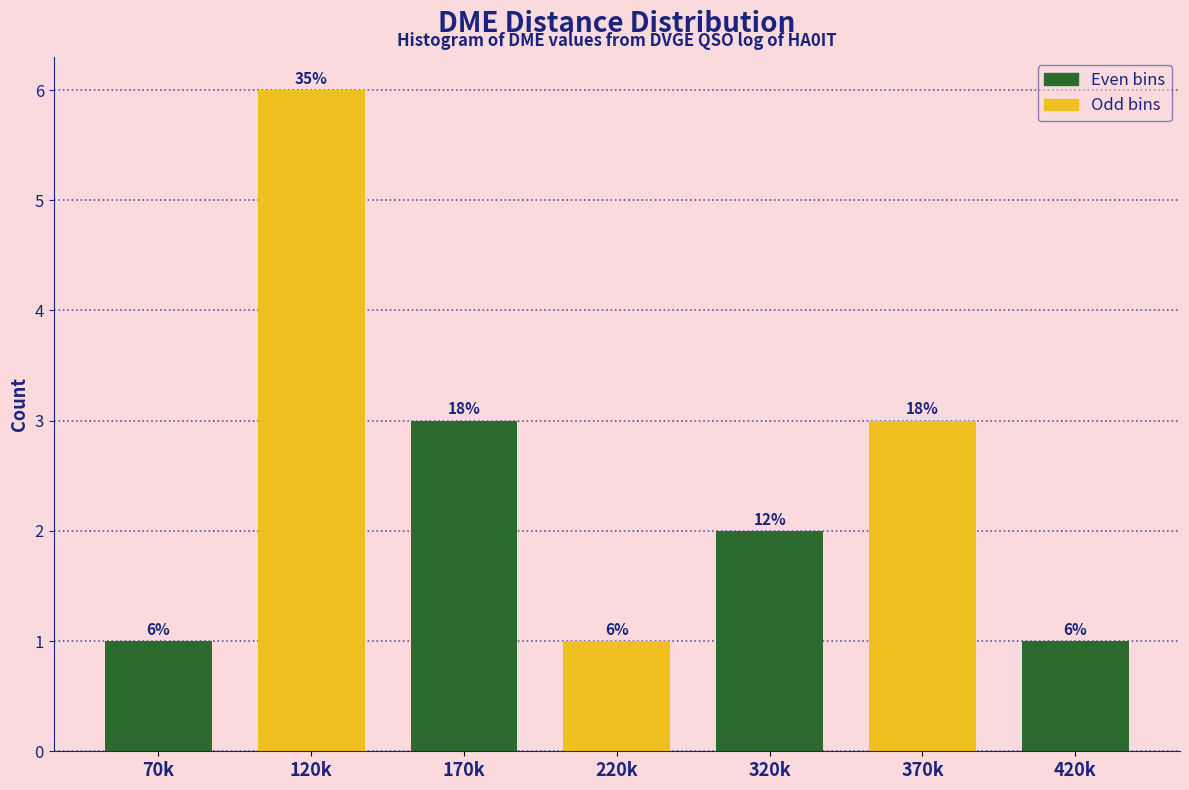

Are the bars horizontal?

No